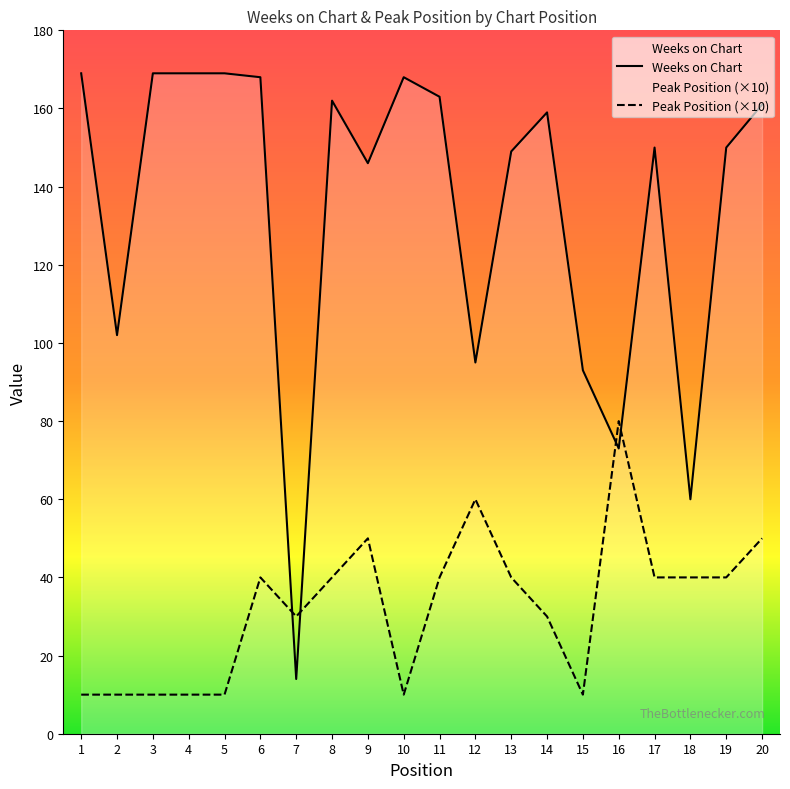

How many interior local valleys does the Peak Position series have?

3